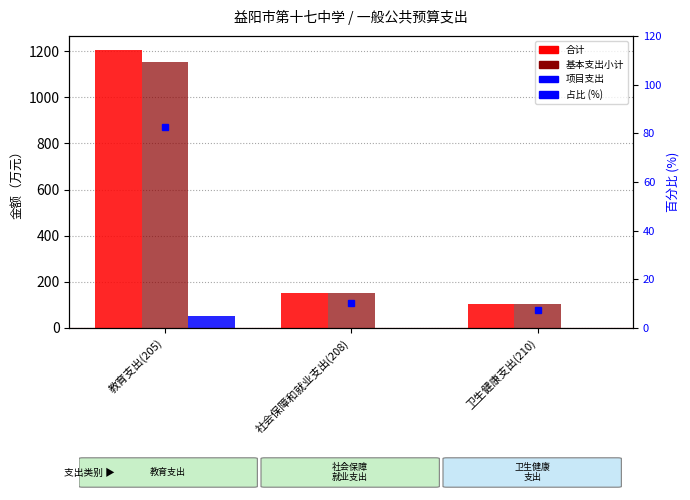

Which category has the highest value across all series?

教育支出(205)